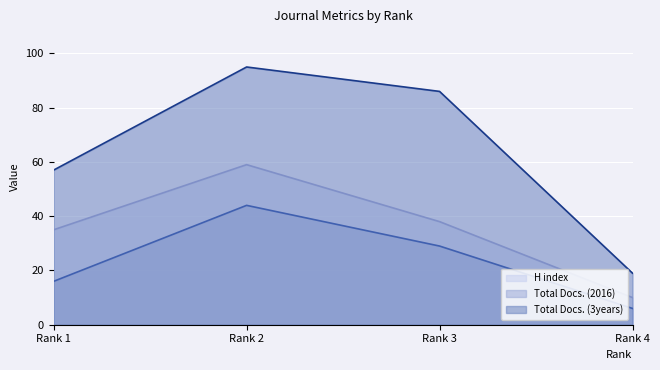

Reading left to right, what are all the values shown in this chart?

H index: Rank 1=35	Rank 2=59	Rank 3=38	Rank 4=10
Total Docs. (2016): Rank 1=16	Rank 2=44	Rank 3=29	Rank 4=6
Total Docs. (3years): Rank 1=57	Rank 2=95	Rank 3=86	Rank 4=19